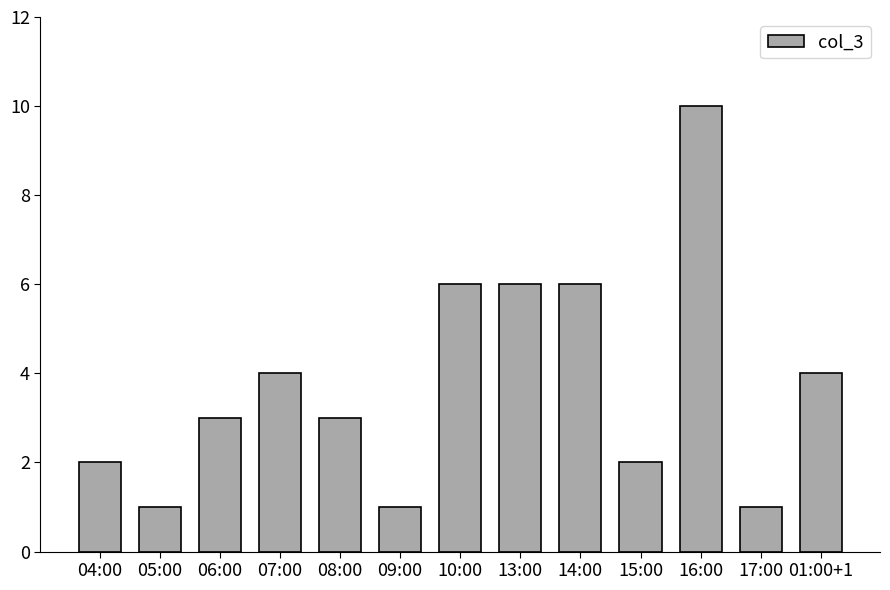

What is the sum of all values?

49